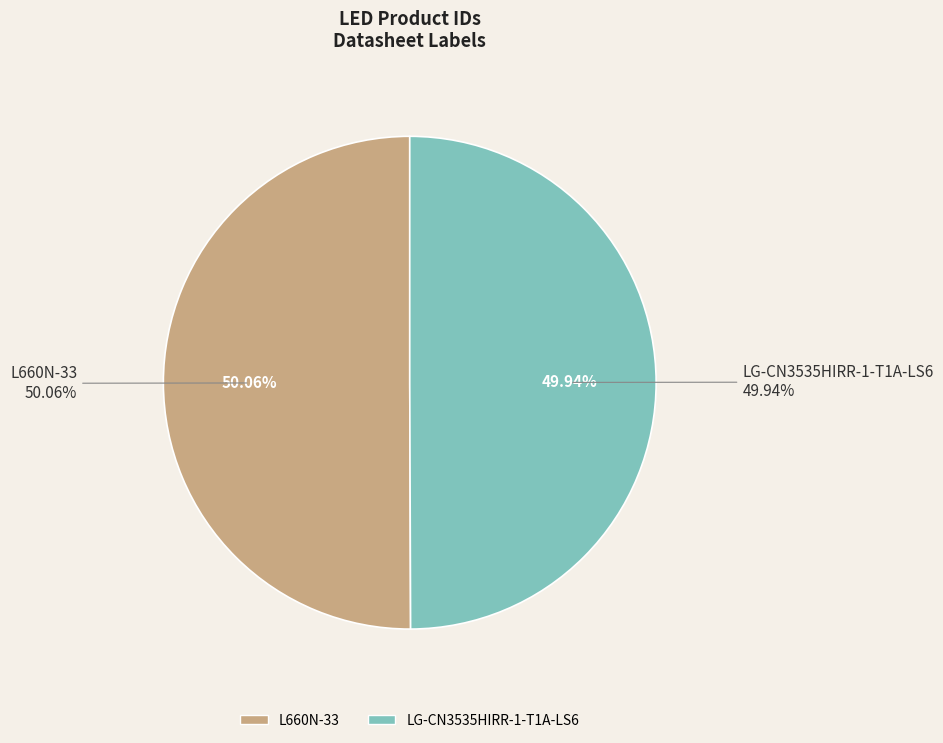

To the nearest percent, what portion does LG-CN3535HIRR-1-T1A-LS6 represent?

50%